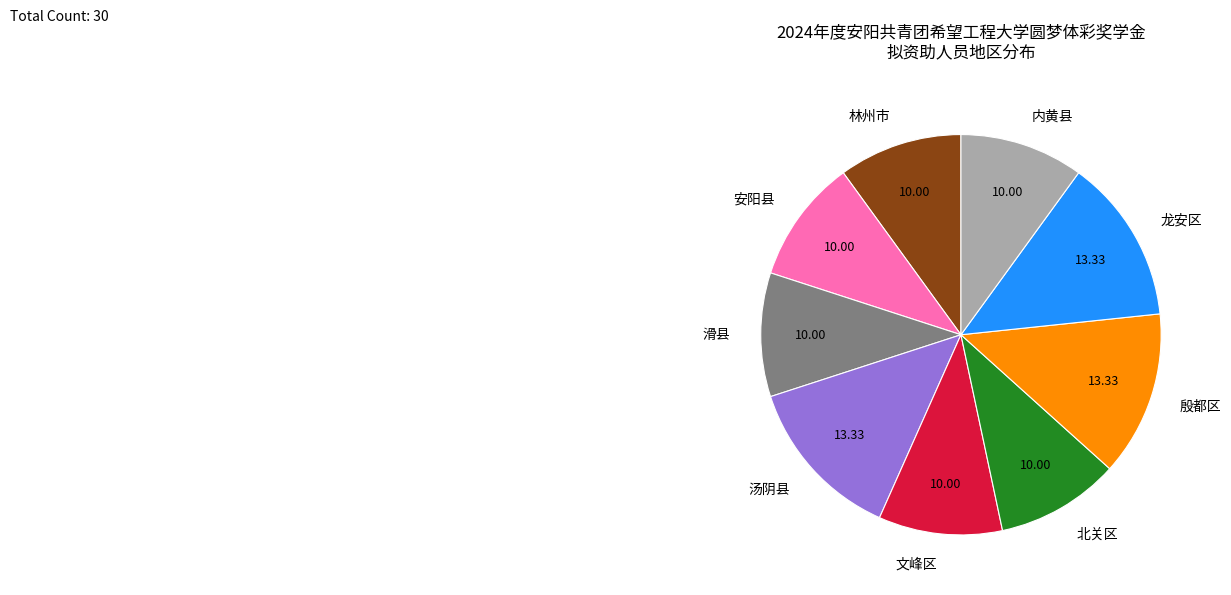

Combined, do 殷都区 and 内黄县 account for over 50%?

No